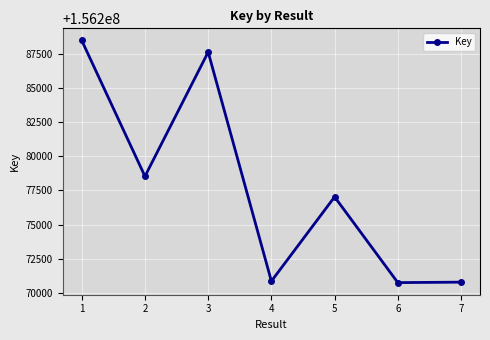

Is it true that the value at 6 is 156270759?

True